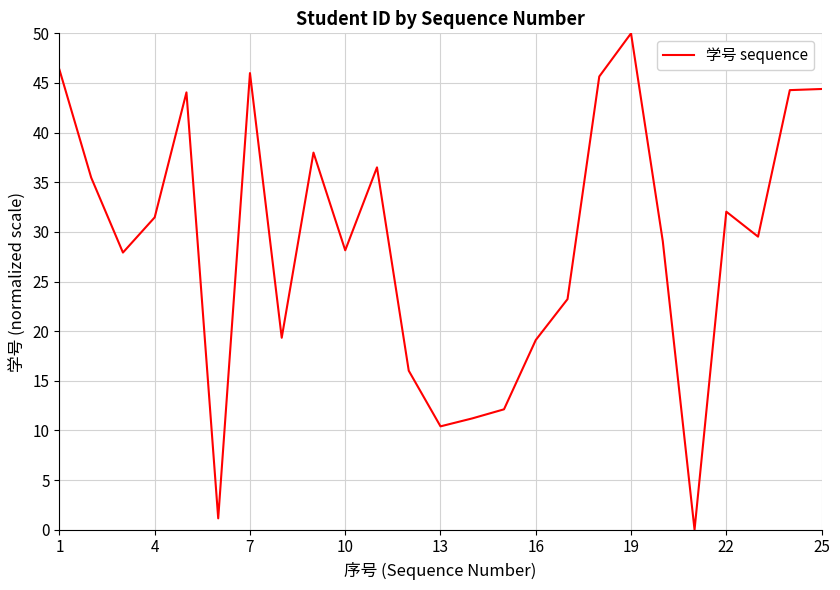

What is the greatest value displayed?

50.0